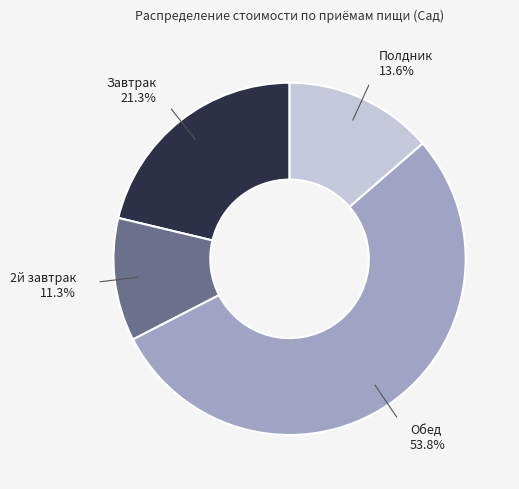

Does any single category account for the majority?

Yes